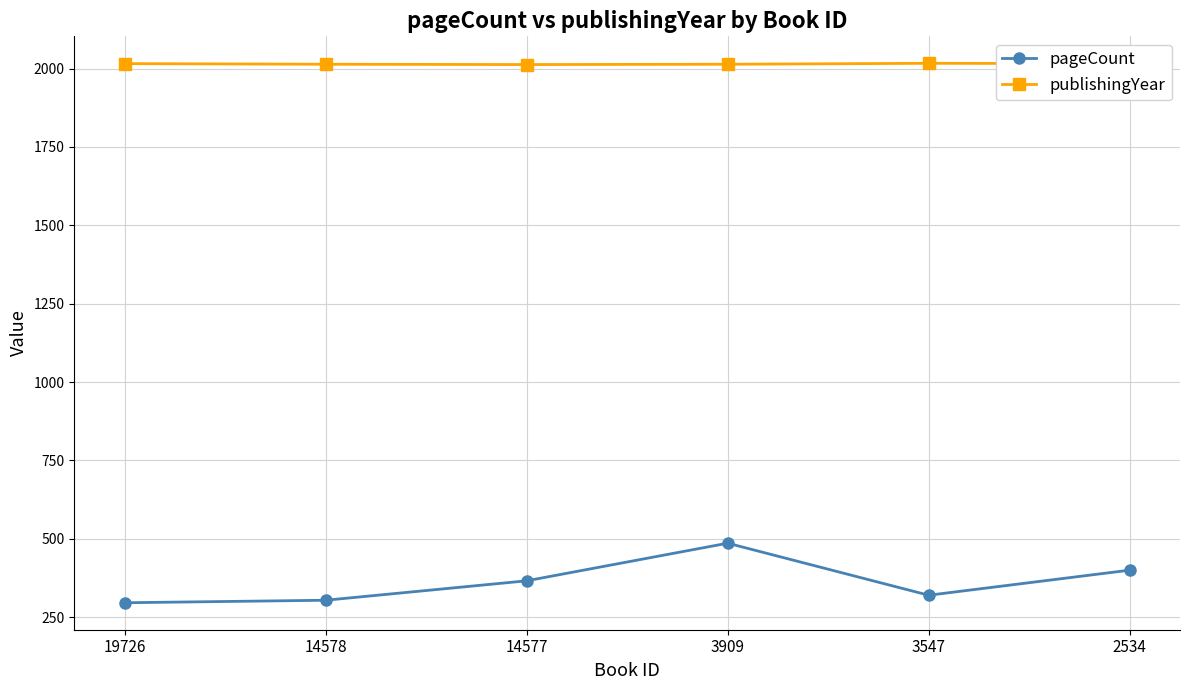

True or false: publishingYear has a value of 3201 at 19726.

False